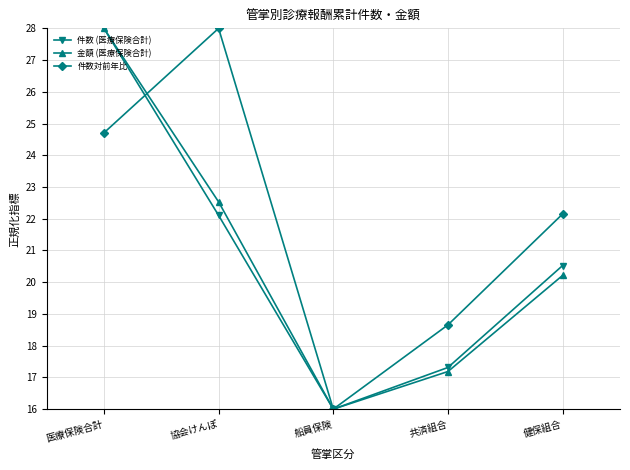

Reading left to right, what are all the values shown in this chart?

件数 (医療保険合計): 28.0	22.1	16.0	17.3	20.5
金額 (医療保険合計): 28.0	22.5	16.0	17.2	20.2
件数対前年比: 24.7	28.0	16.0	18.7	22.2